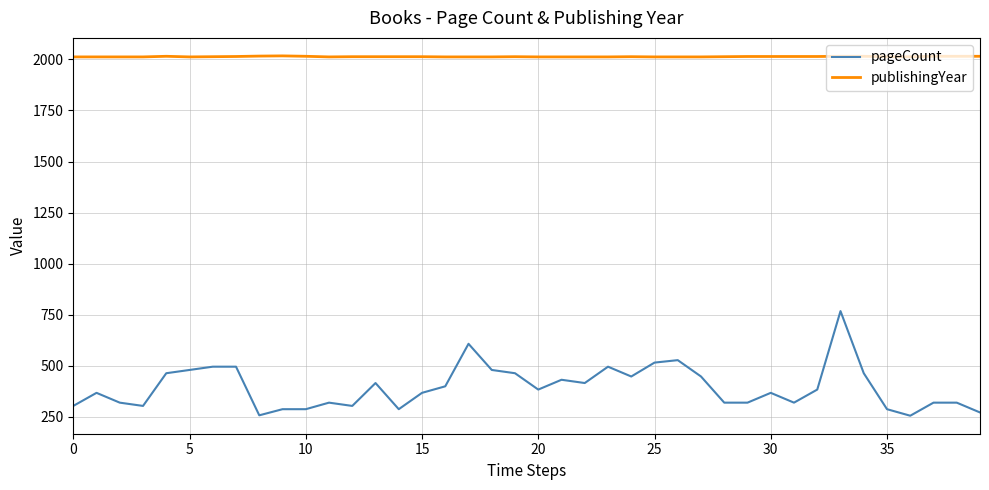

List the series in order of their peak value, lowest first.

pageCount, publishingYear